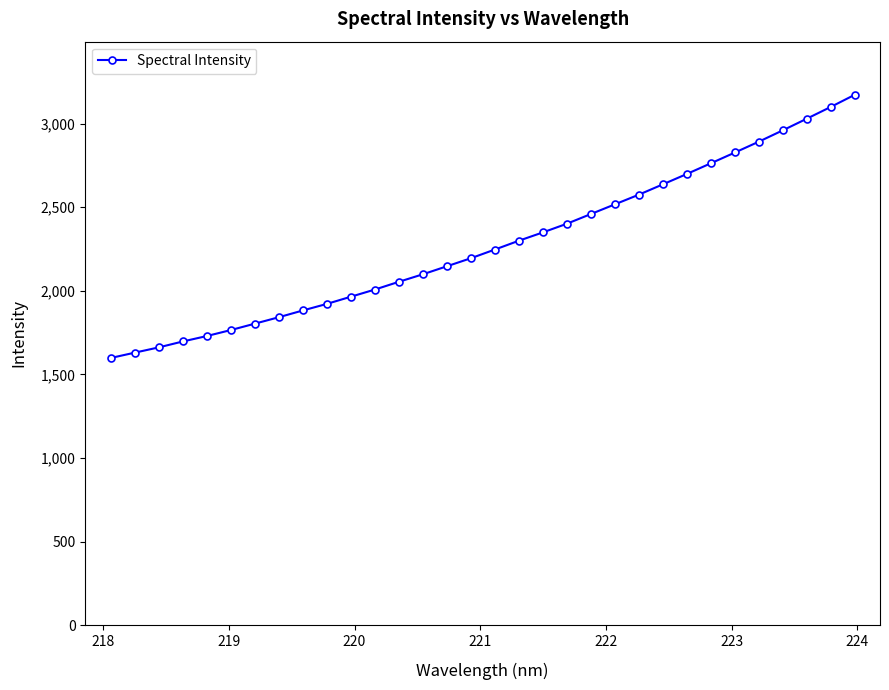

How many values are below 2247?

16